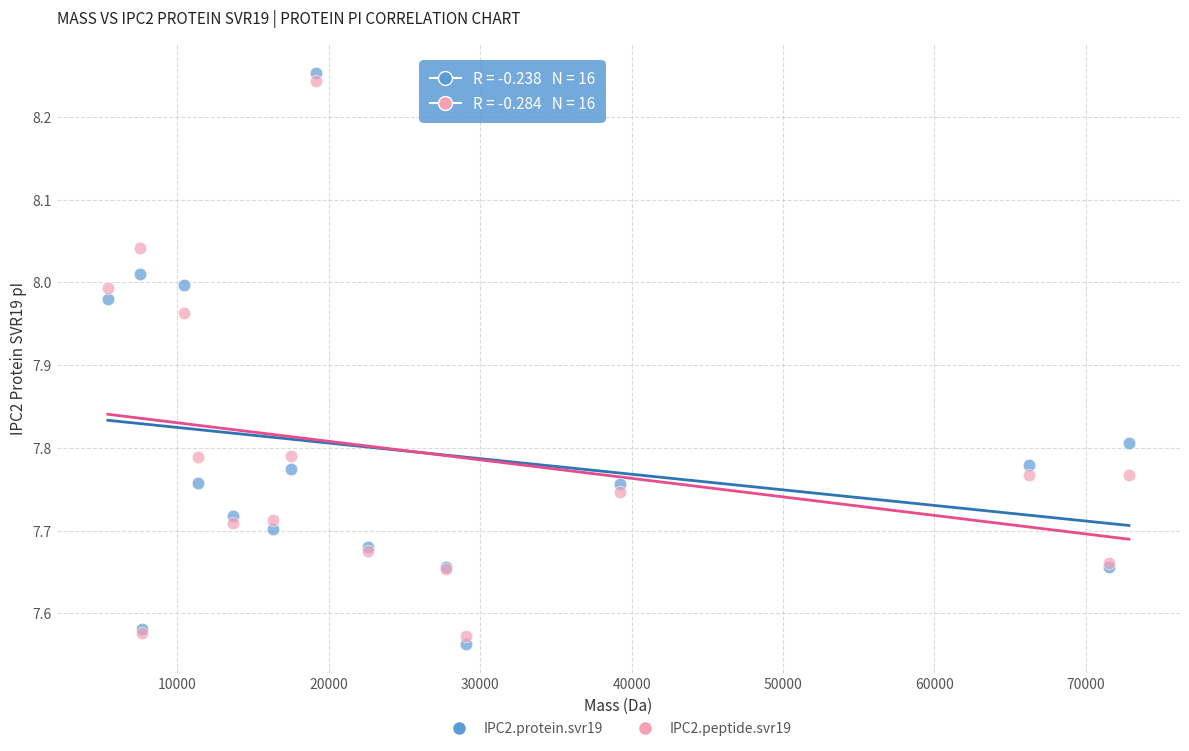

Which series has the widest spread of Y values?

IPC2.protein.svr19